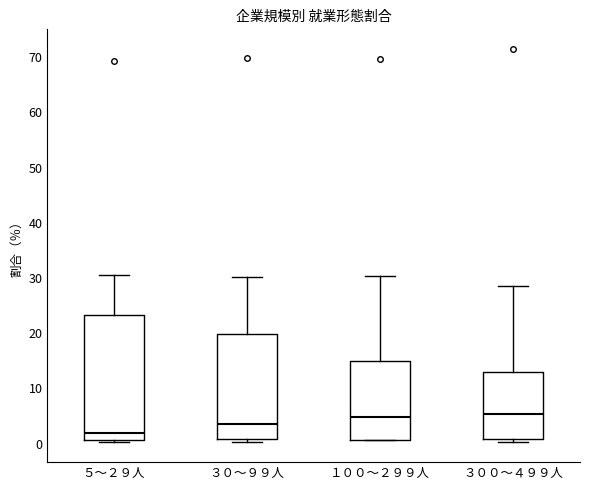

Which box is the tallest, from its lower edge to its upper edge?

５～２９人